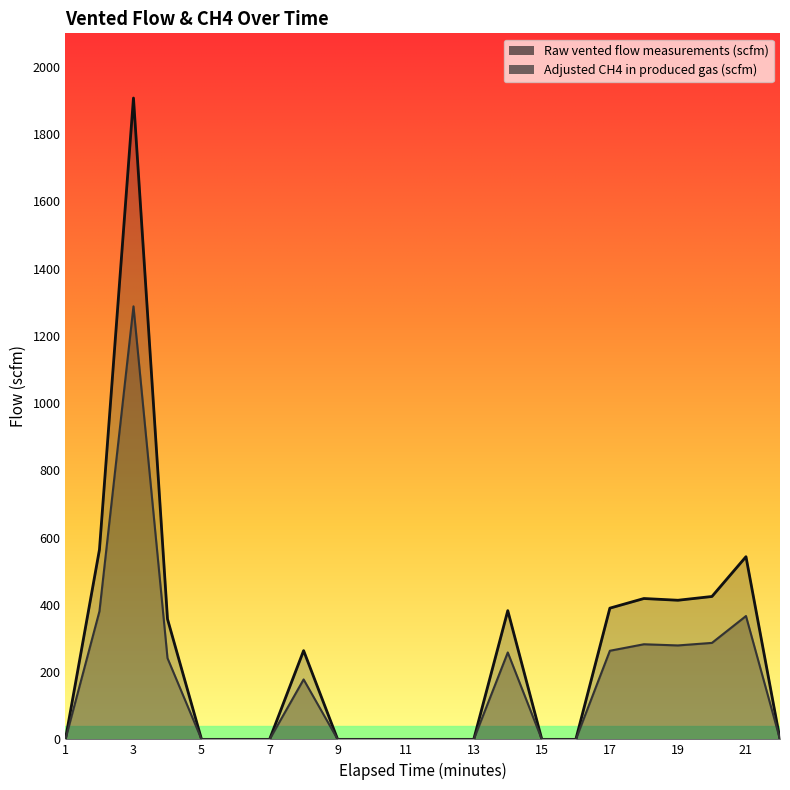

Reading left to right, transcribe all the data shown in this chart.

Raw vented flow measurements (scfm): 0.0	564.4	1907.6	357.8	0.0	0.0	0.0	264.0	0.0	0.0	0.0	0.0	0.0	382.9	0.0	0.0	390.3	419.0	413.8	425.0	543.3	0.0
Adjusted CH4 in produced gas (scfm): 0.0	381.1	1288.0	241.6	0.0	0.0	0.0	178.2	0.0	0.0	0.0	0.0	0.0	258.5	0.0	0.0	263.5	282.9	279.4	287.0	366.8	0.0